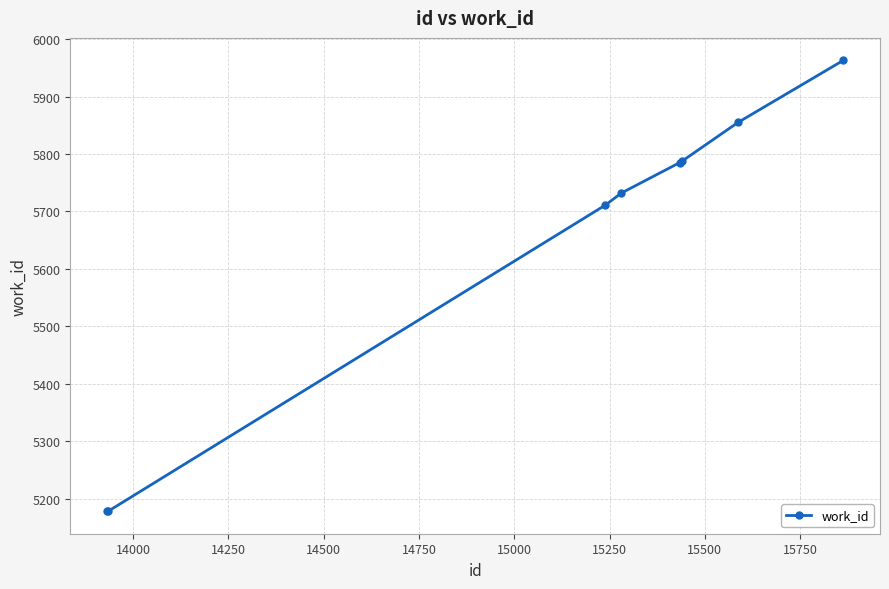

What is the maximum value shown in the chart?

5963